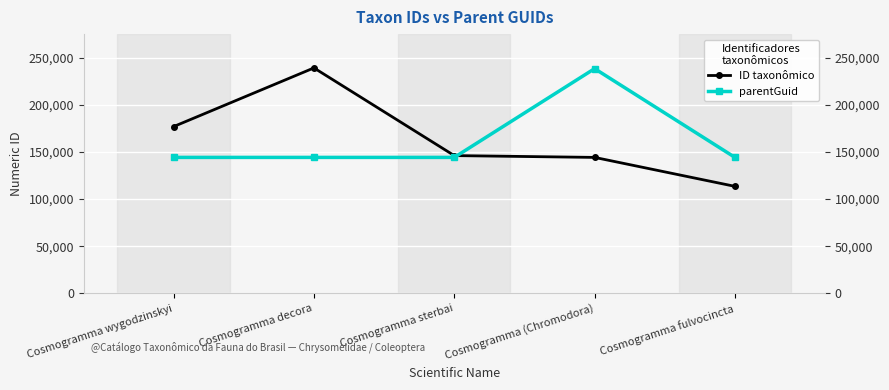

True or false: parentGuid and ID taxonômico cross at least once.

True